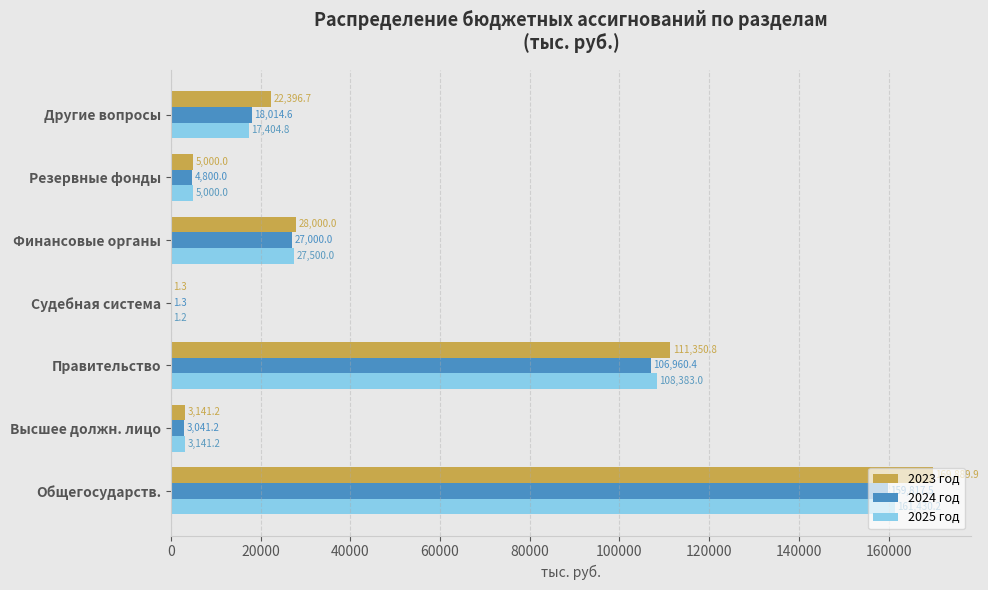

What is the sum of the 2024 год values at Резервные фонды and Общегосударств.?

164617.5